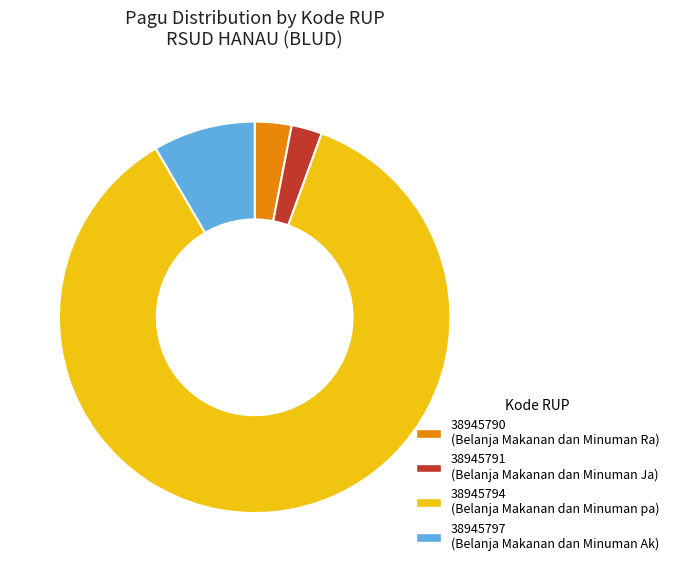

Do 38945791 and 38945790 together represent more than half of the pie?

No